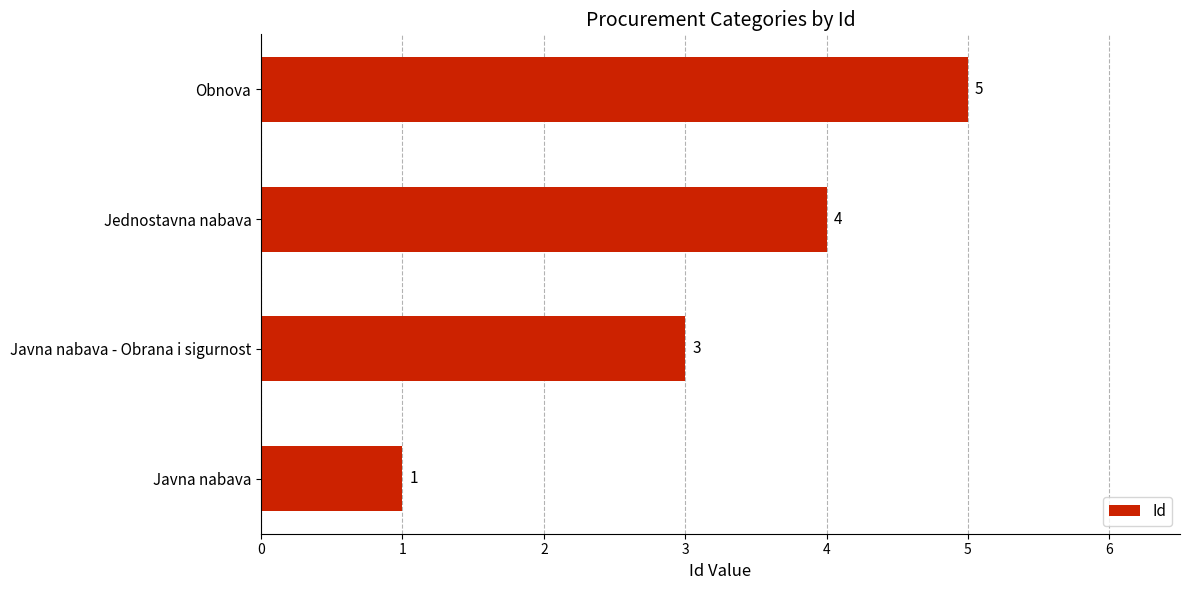

Does the chart contain any negative values?

No